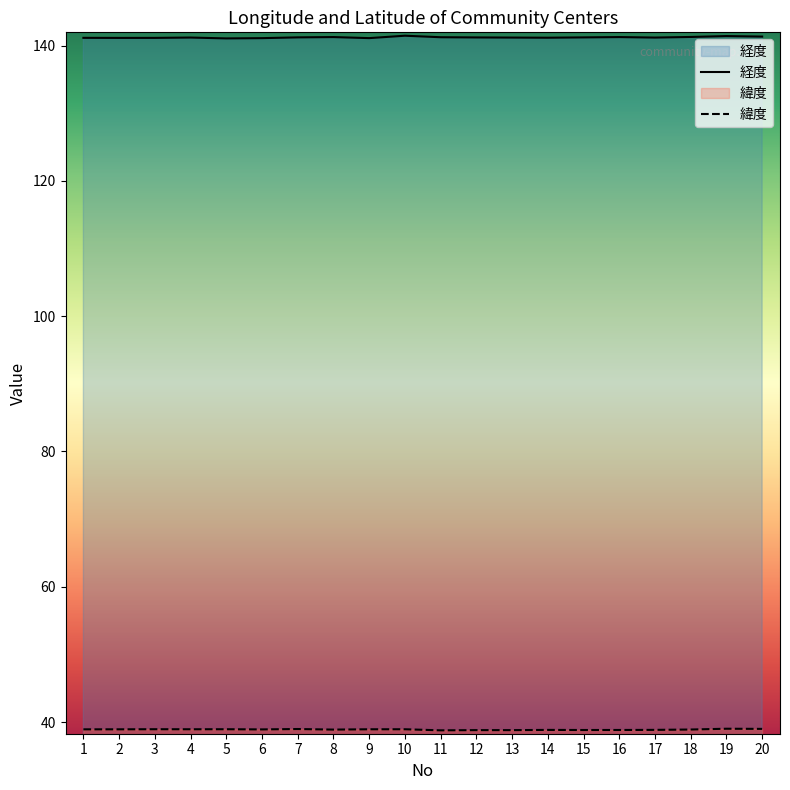

Where is the first local minimum for 緯度?

4